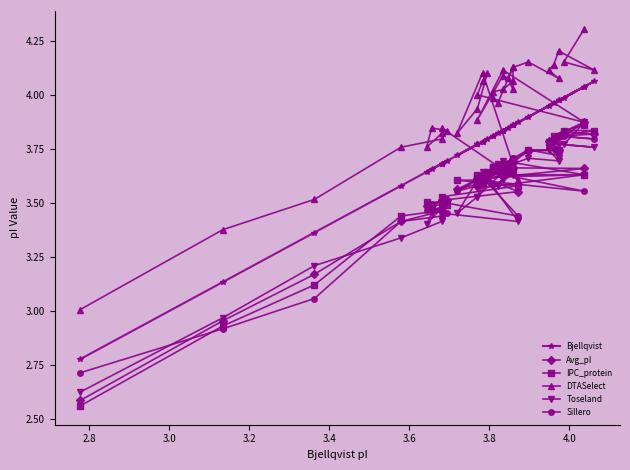

Reading left to right, extract all data points from this chart.

Bjellqvist: 2.8	3.1	3.4	3.6	3.7	3.7	3.7	3.6	3.7	3.7	3.9	3.8	3.7	3.8	3.8	3.8	3.8	4.0	3.8	3.8	3.8	3.9	3.8	3.8	3.8	3.8	3.9	3.8	3.9	3.9	3.9	4.0	3.9	4.0	4.0	4.1	4.0	4.0
Avg_pI: 2.6	3.0	3.2	3.4	3.5	3.5	3.5	3.5	3.5	3.5	3.6	3.6	3.6	3.6	3.6	3.6	3.6	3.7	3.7	3.6	3.7	3.7	3.7	3.6	3.6	3.7	3.7	3.7	3.7	3.7	3.7	3.7	3.8	3.8	3.8	3.8	3.8	3.9
IPC_protein: 2.6	2.9	3.1	3.4	3.5	3.5	3.5	3.5	3.5	3.5	3.6	3.6	3.6	3.6	3.6	3.6	3.6	3.6	3.6	3.6	3.7	3.7	3.7	3.7	3.7	3.7	3.7	3.7	3.7	3.7	3.7	3.7	3.8	3.8	3.8	3.8	3.8	3.9
DTASelect: 3.0	3.4	3.5	3.8	3.8	3.8	3.8	3.8	3.8	3.8	3.6	4.1	3.8	3.9	4.1	4.1	4.0	3.9	4.1	3.9	4.1	4.1	4.0	4.0	4.0	4.0	4.1	4.1	4.0	4.1	4.2	4.1	4.1	4.1	4.2	4.1	4.2	4.3
Toseland: 2.6	3.0	3.2	3.3	3.4	3.5	3.5	3.4	3.5	3.5	3.4	3.6	3.5	3.5	3.6	3.6	3.6	3.6	3.7	3.5	3.6	3.6	3.6	3.6	3.6	3.6	3.7	3.6	3.6	3.7	3.7	3.7	3.7	3.7	3.8	3.8	3.8	3.9
Sillero: 2.7	2.9	3.1	3.4	3.4	3.5	3.5	3.5	3.5	3.5	3.4	3.6	3.6	3.6	3.6	3.6	3.6	3.6	3.6	3.6	3.7	3.7	3.7	3.7	3.7	3.6	3.7	3.7	3.7	3.7	3.7	3.7	3.8	3.8	3.8	3.8	3.8	3.9